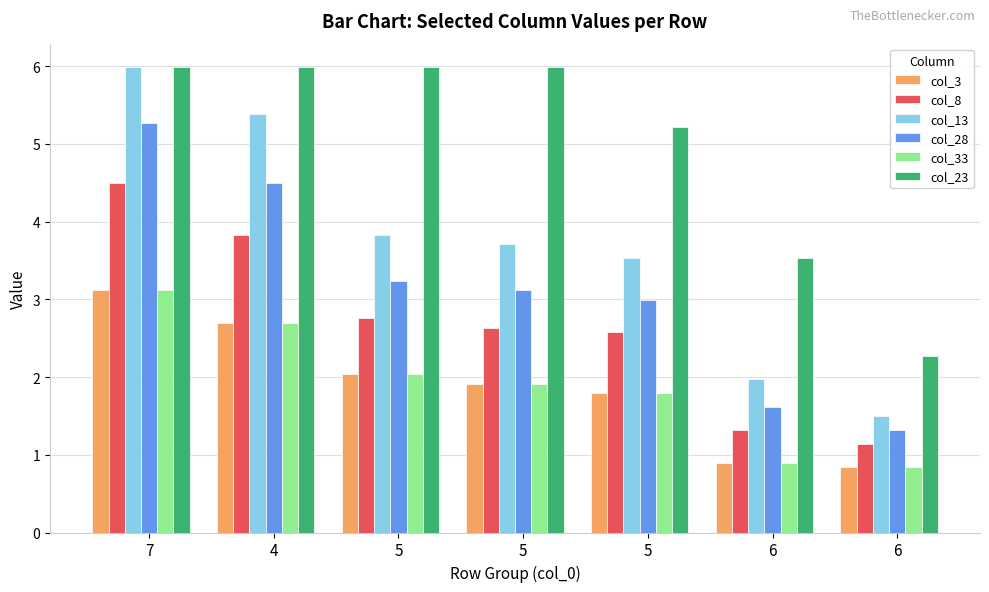

The value of col_28 at 5 is 3.1. True or false?

True